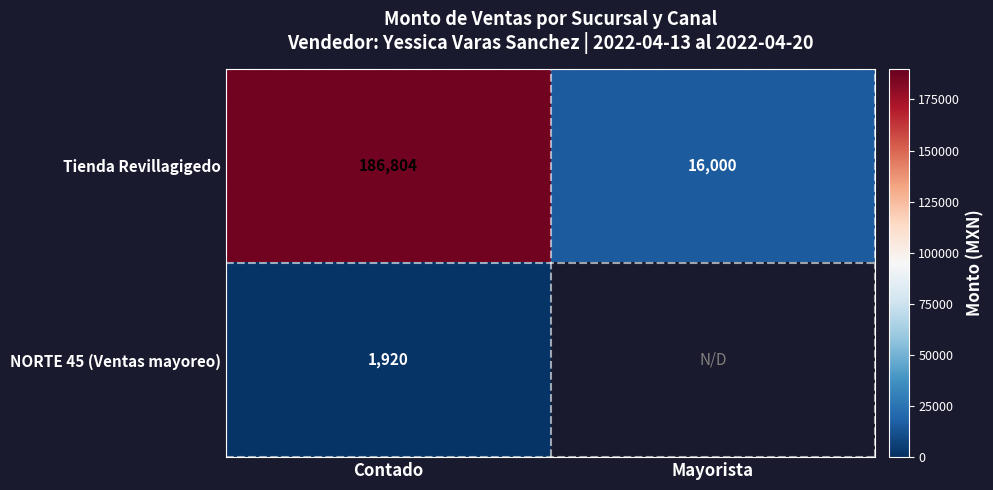

At which category does the chart reach its minimum across all series?

Contado